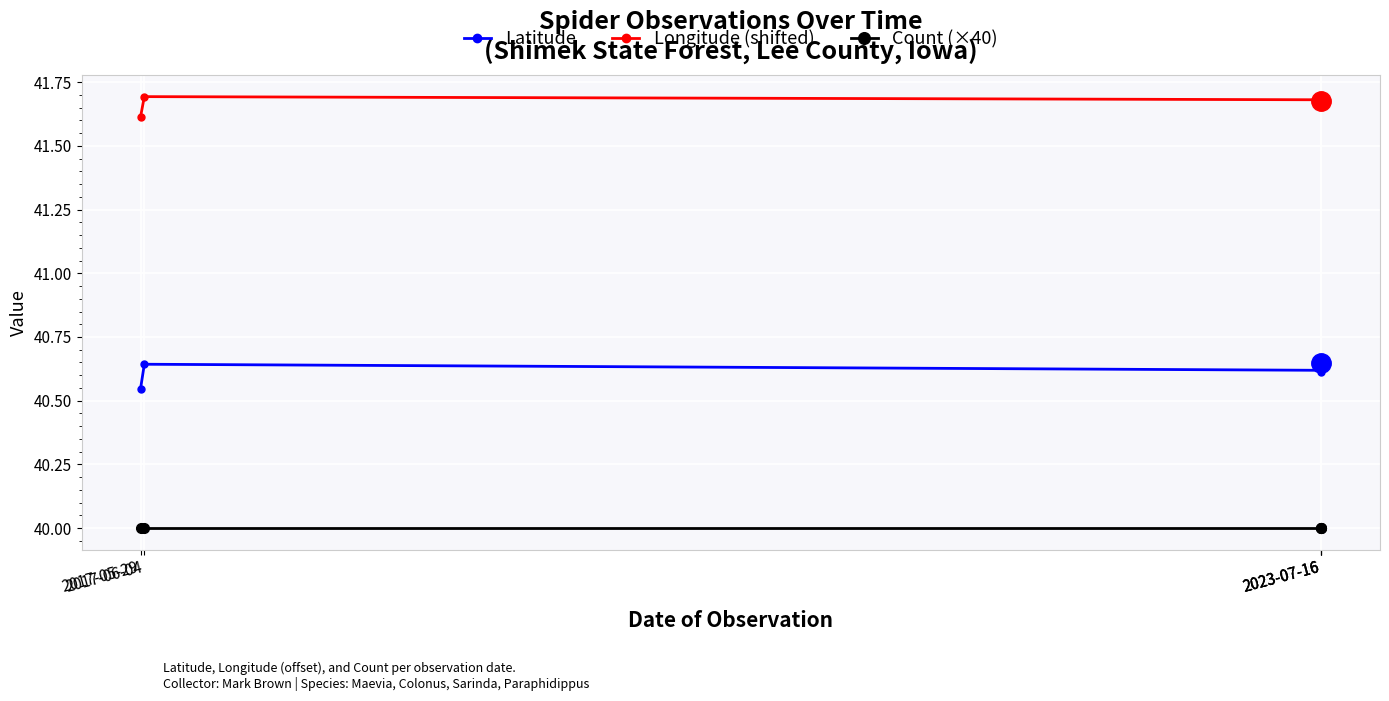

Where is Latitude nearest to the value 40?

2017-05-29